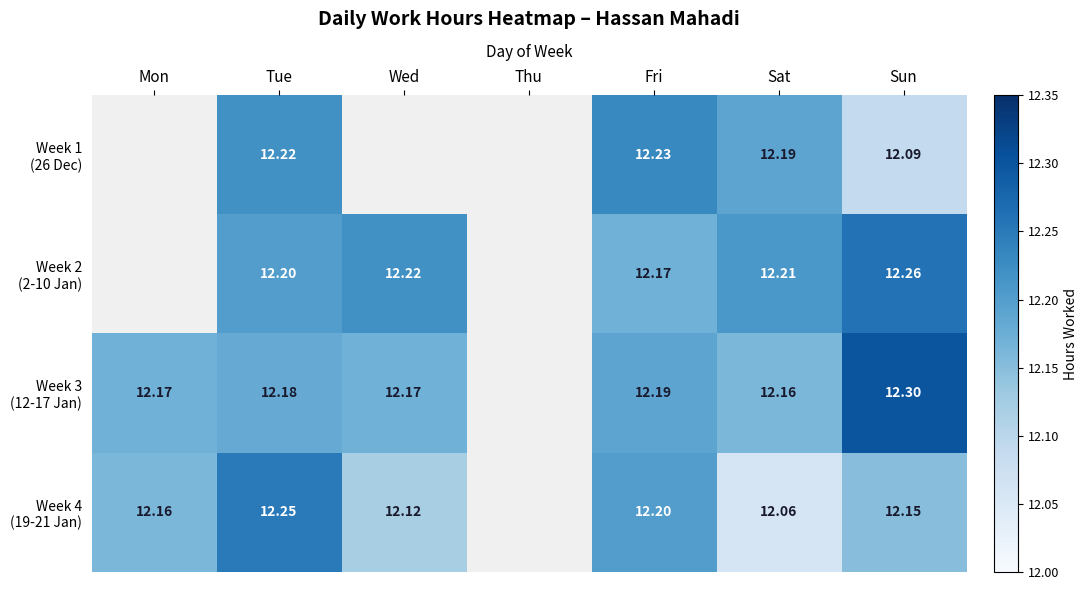

What is the total value across all series at Sat?

48.6